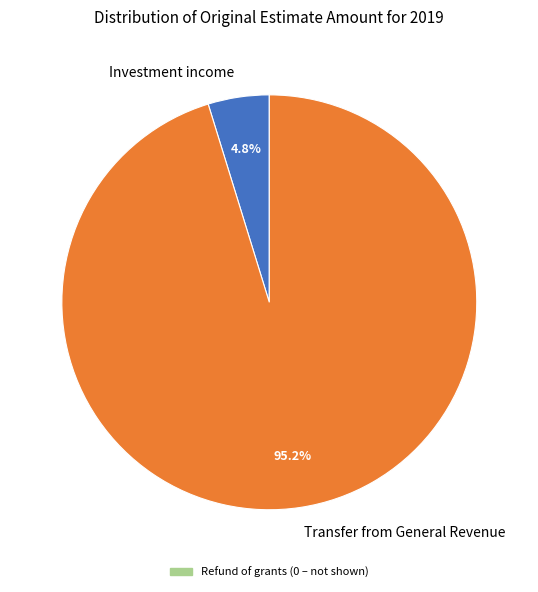

Rank the categories by value from lowest to highest.

Investment income, Transfer from General Revenue